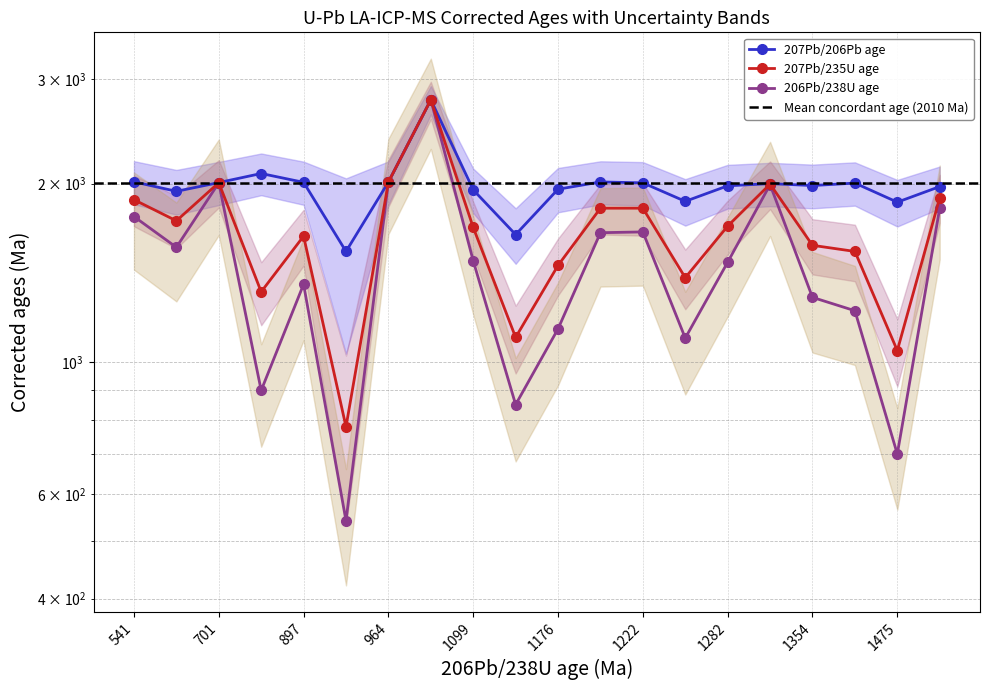

What is the difference between the highest and lowest values at 701?

2